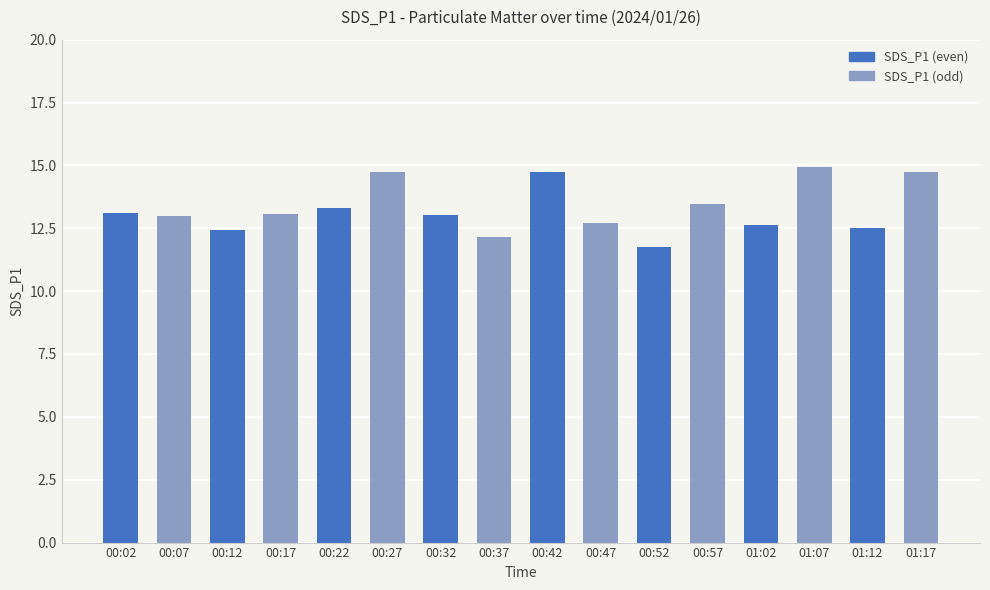

What is the value of the 8th bar from the left?

12.2